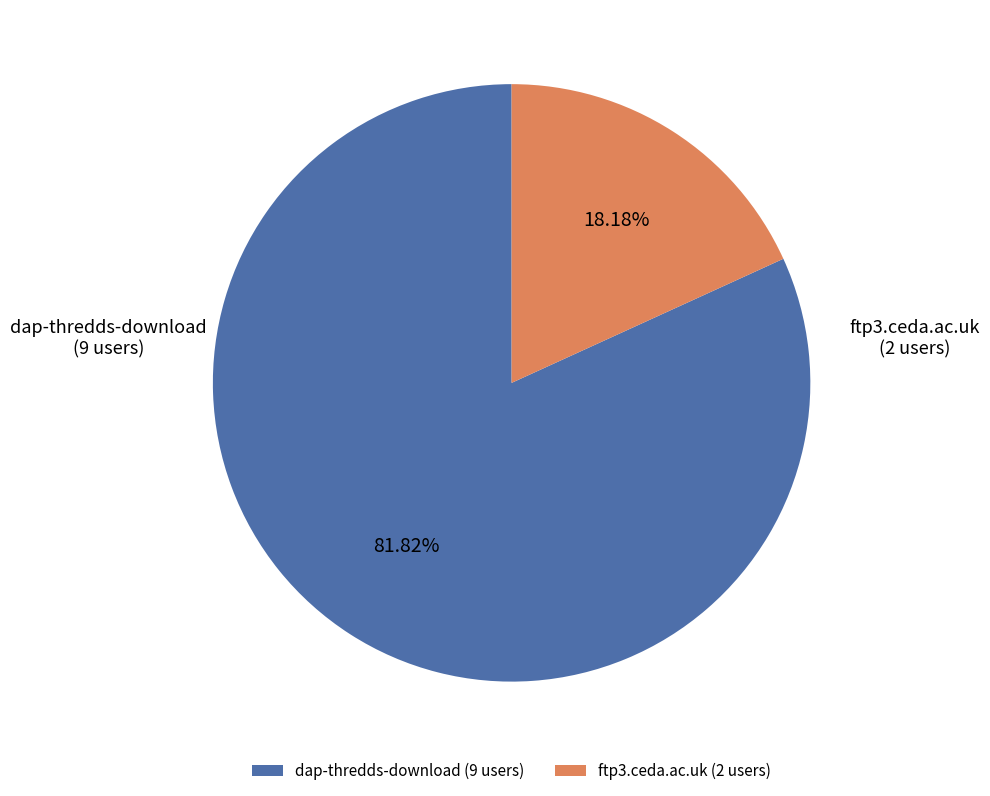

Which slice is the largest?

dap-thredds-download